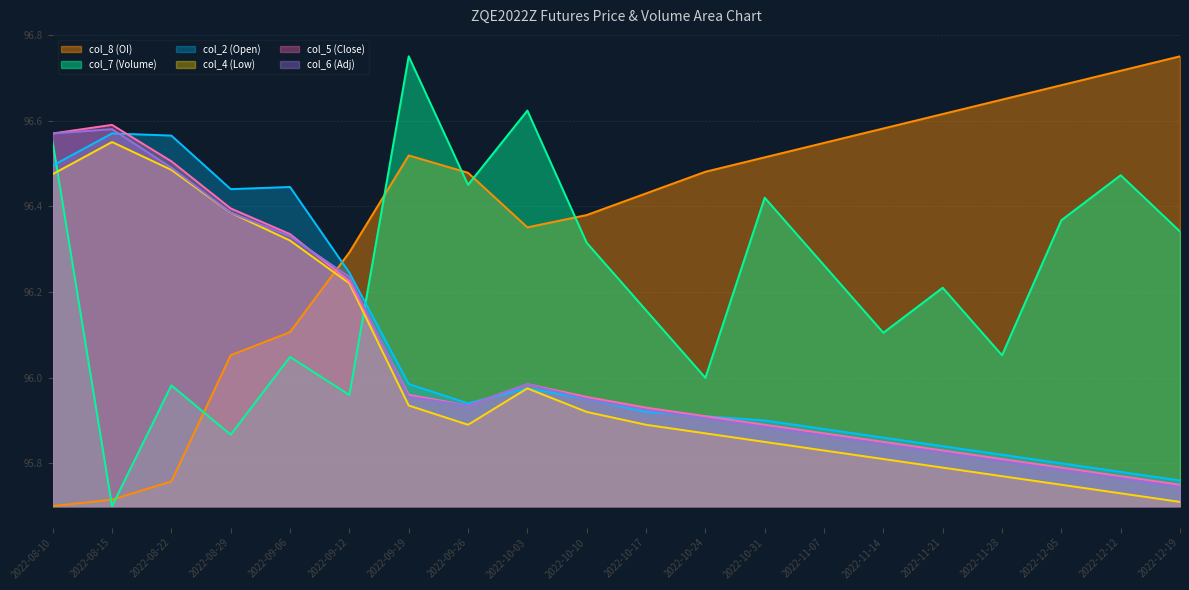

What is the difference between the second highest and minimum values in the col_5 (Close) series?

0.8